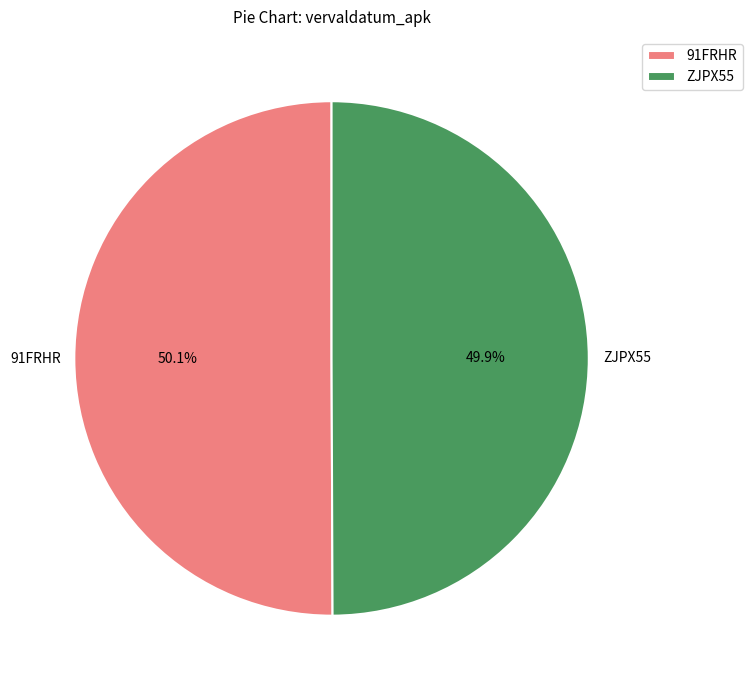

Is it true that 91FRHR is 50% of the pie?

True